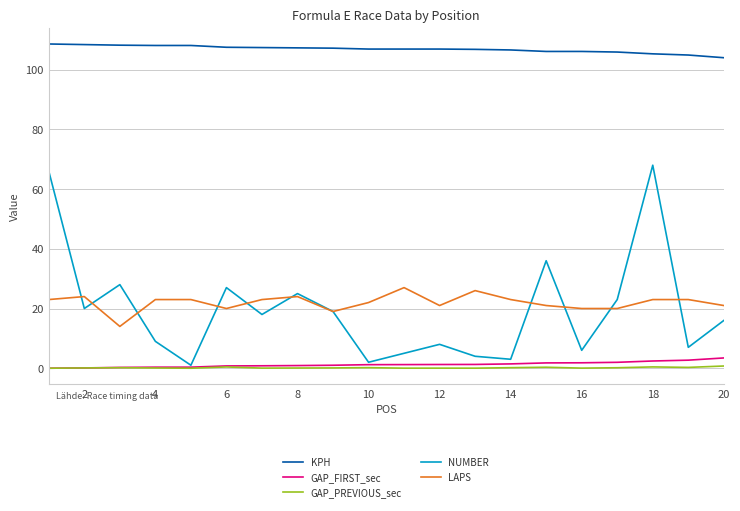

True or false: GAP_FIRST_sec and LAPS intersect in this chart.

False